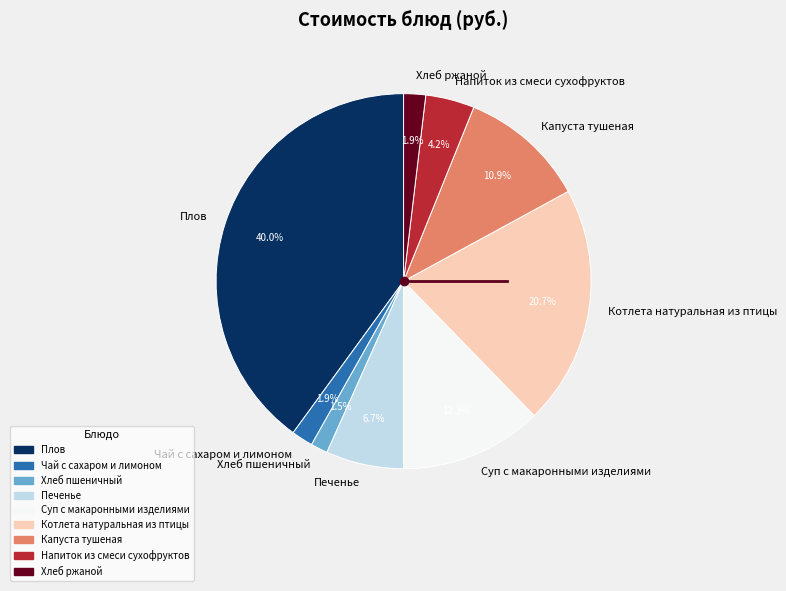

To the nearest percent, what portion does Суп с макаронными изделиями represent?

12%